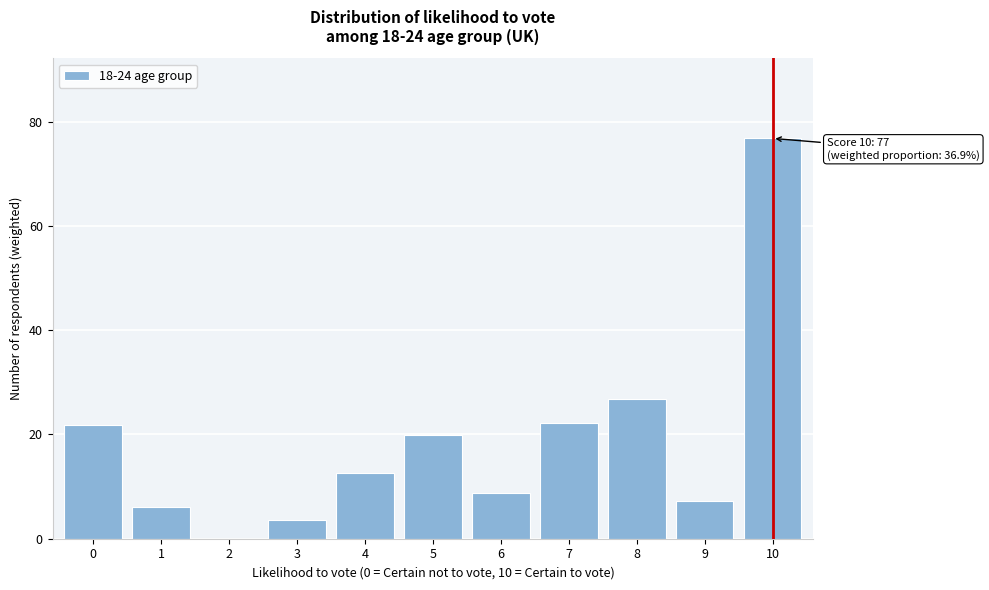

Where is the data nearest to the value 38?

8